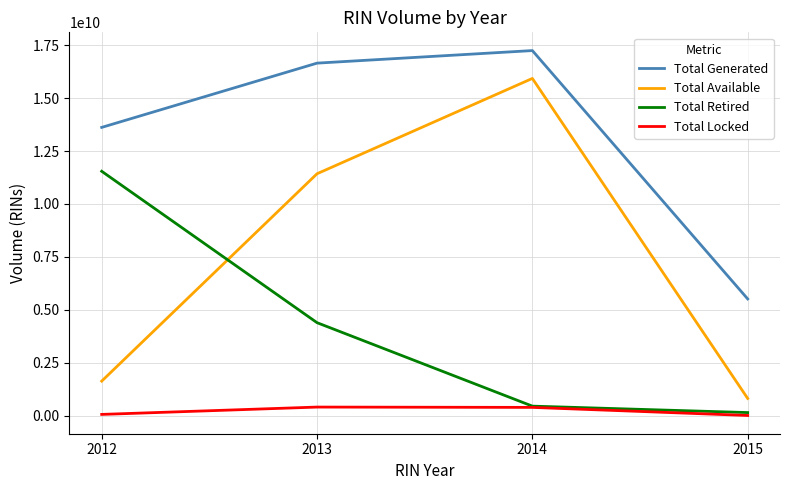

True or false: Total Available and Total Generated intersect in this chart.

False